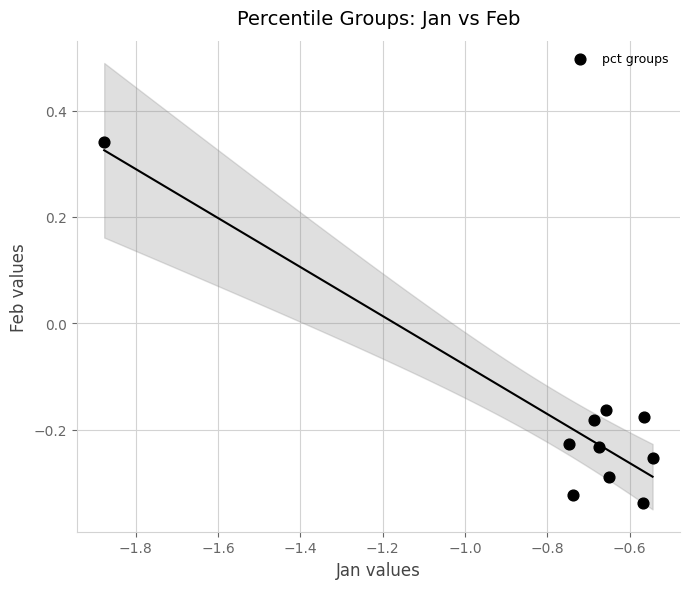

What is the average X value?

-0.8